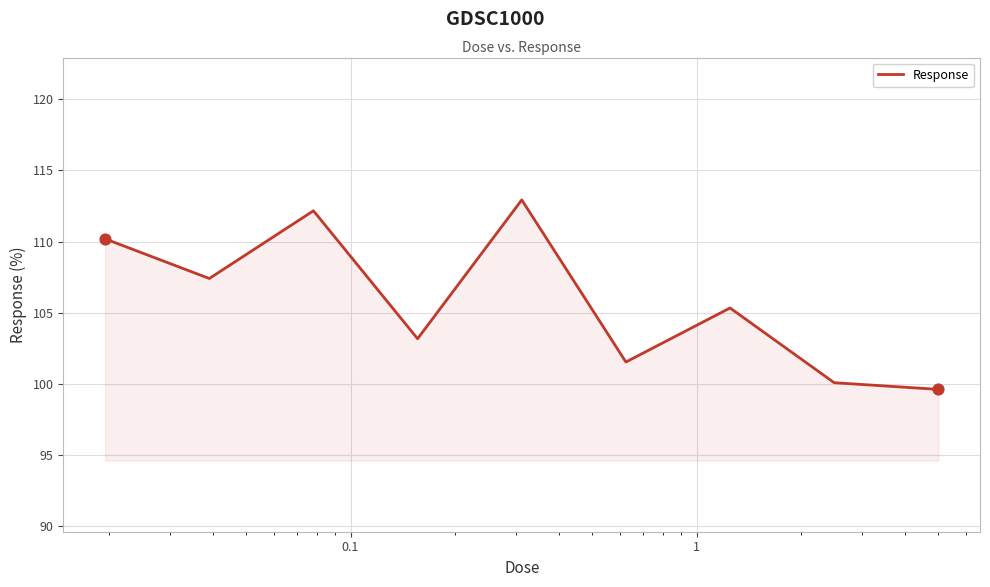

What is the smallest value displayed?

99.6